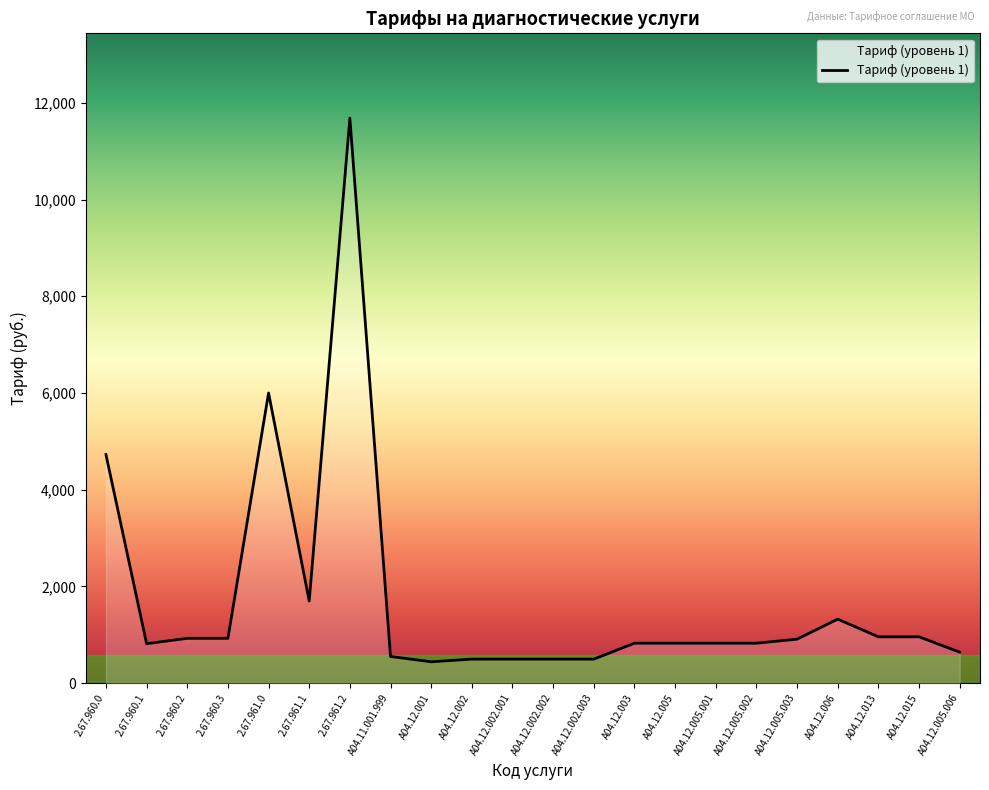

Does the chart have visible grid lines?

No